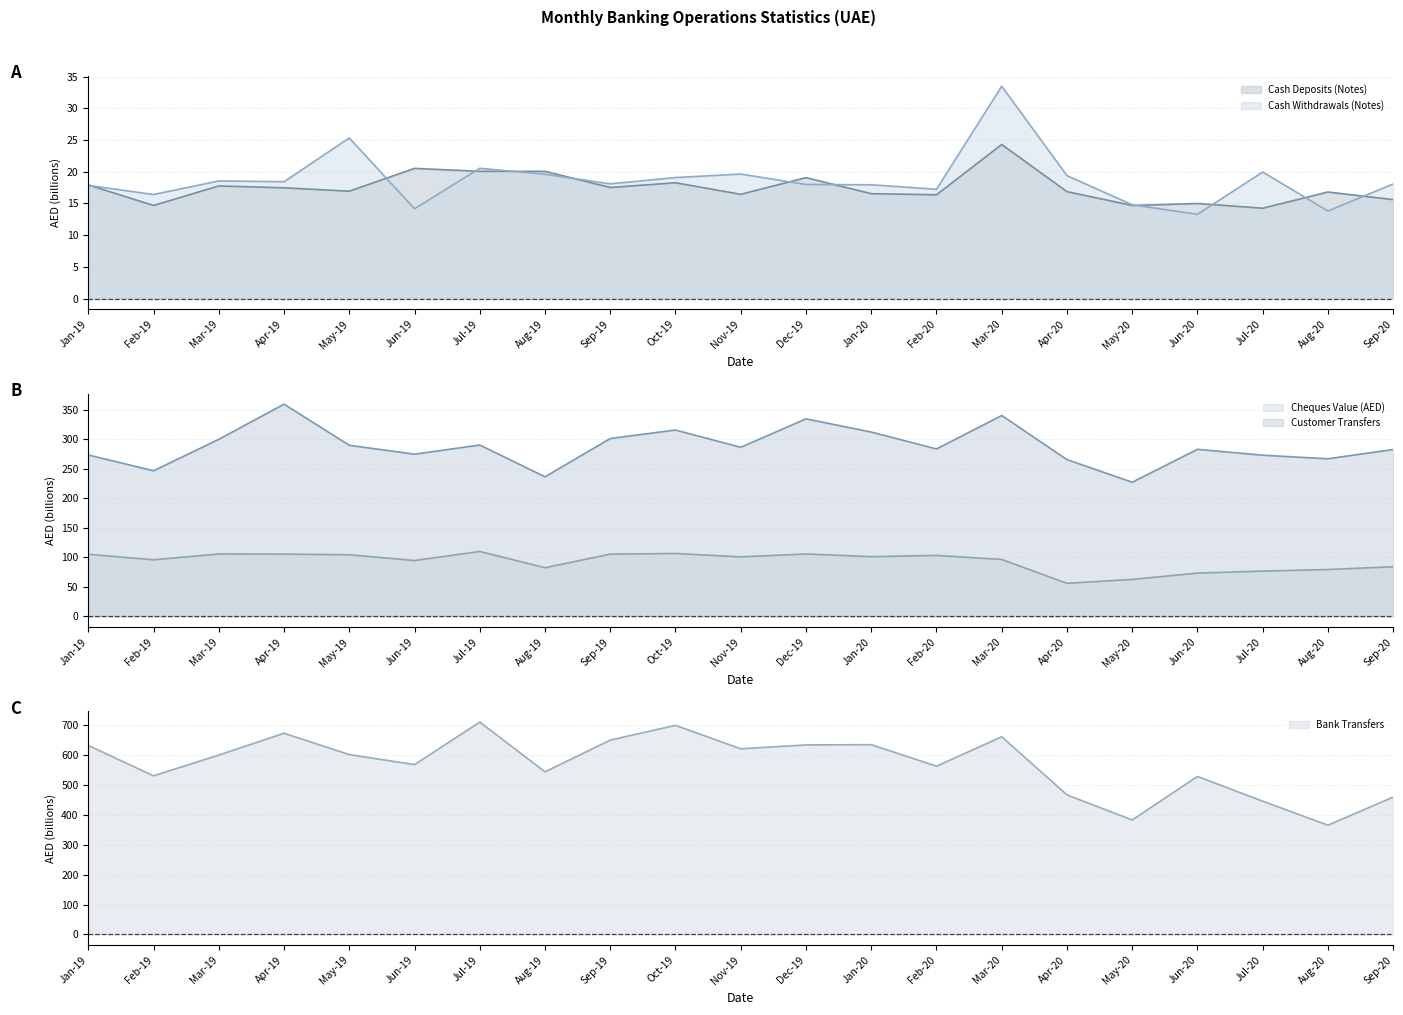

Between Jan-20 and Jun-20, which series saw the biggest shift?

Bank Transfers (line)